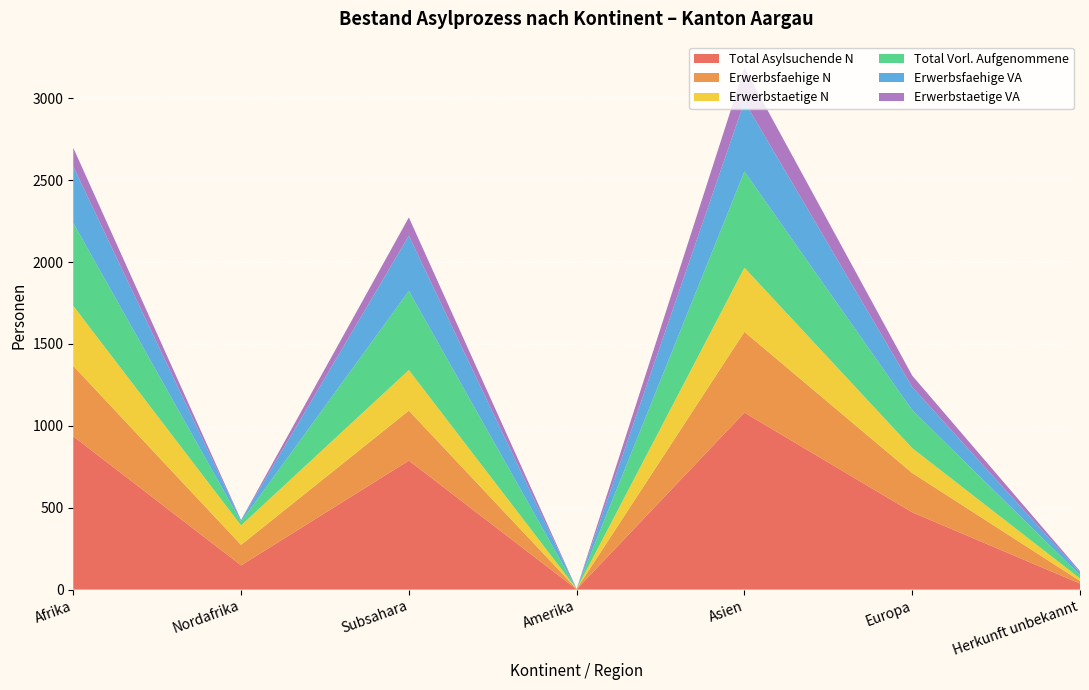

Reading left to right, what are all the values shown in this chart?

Total Asylsuchende N: Afrika=936	Nordafrika=148	Subsahara=788	Amerika=2	Asien=1081	Europa=472	Herkunft unbekannt=37
Erwerbsfaehige N: Afrika=430	Nordafrika=125	Subsahara=305	Amerika=2	Asien=493	Europa=240	Herkunft unbekannt=16
Erwerbstaetige N: Afrika=367	Nordafrika=119	Subsahara=248	Amerika=0	Asien=392	Europa=152	Herkunft unbekannt=15
Total Vorl. Aufgenommene: Afrika=506	Nordafrika=23	Subsahara=483	Amerika=0	Asien=588	Europa=232	Herkunft unbekannt=21
Erwerbsfaehige VA: Afrika=345	Nordafrika=8	Subsahara=337	Amerika=0	Asien=427	Europa=141	Herkunft unbekannt=17
Erwerbstaetige VA: Afrika=114	Nordafrika=2	Subsahara=112	Amerika=0	Asien=206	Europa=70	Herkunft unbekannt=7